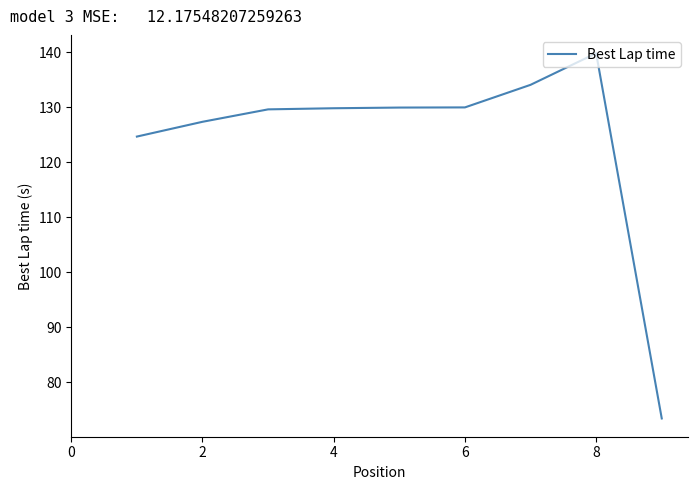

How many lines are shown in the chart?

1